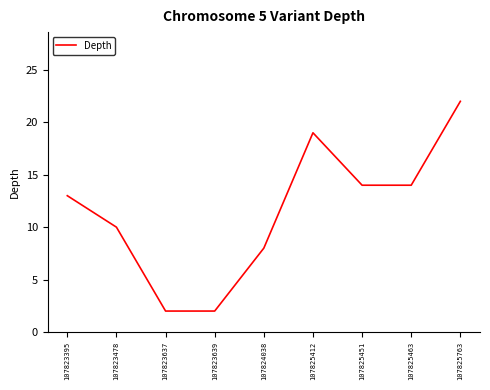

What is the greatest value displayed?

22